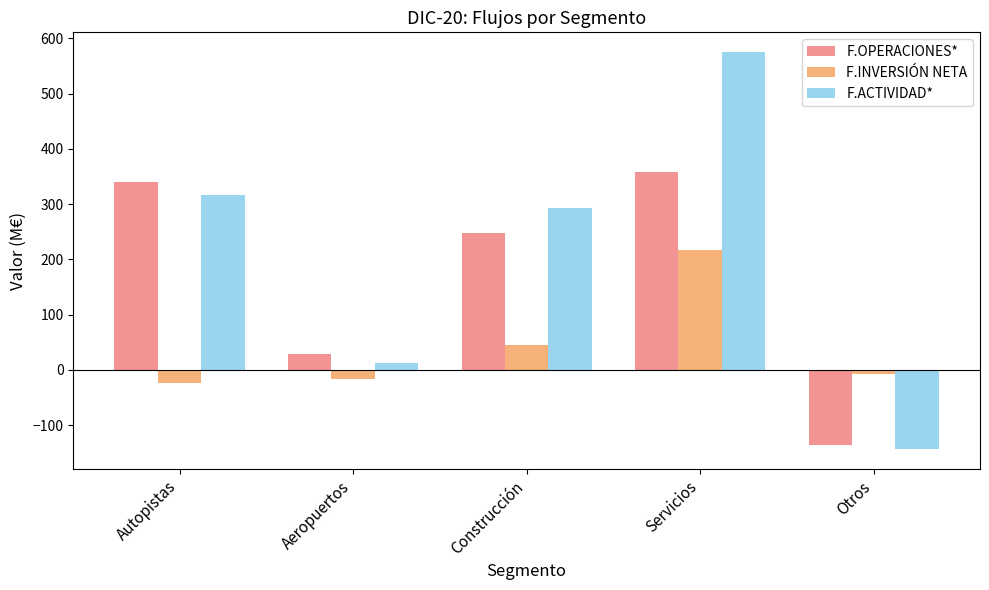

Where does the F.OPERACIONES* series first go above 247?

Autopistas